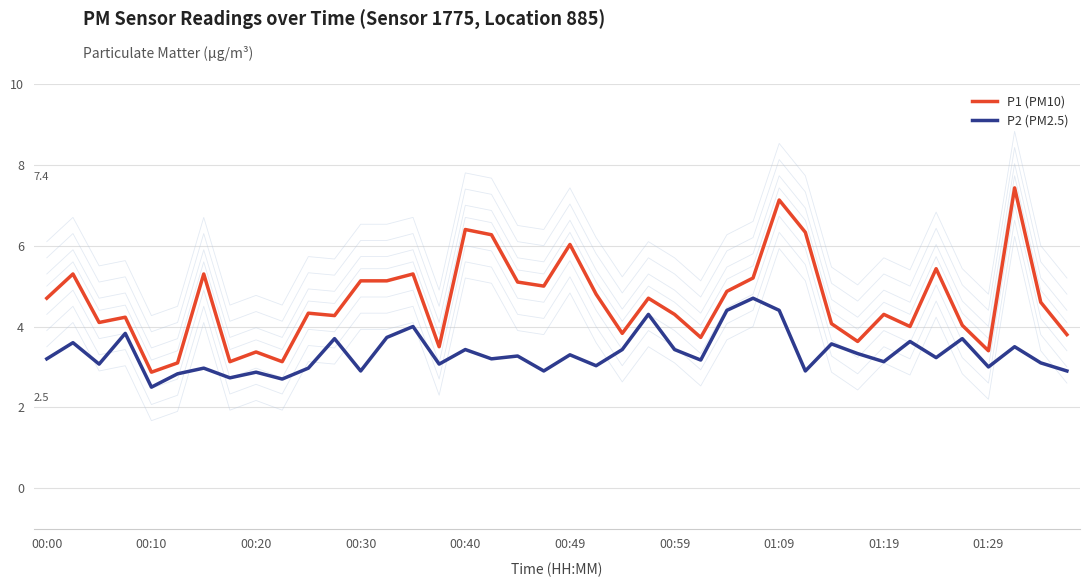

How many data points in P2 (PM2.5) are above 3?

28